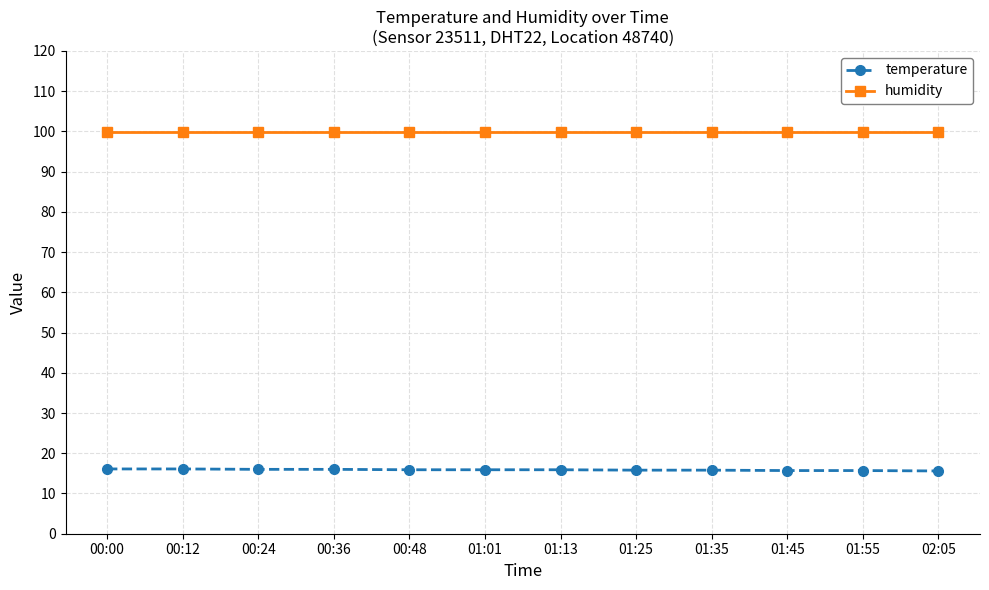

At how many categories does at least one series exceed 44?

12